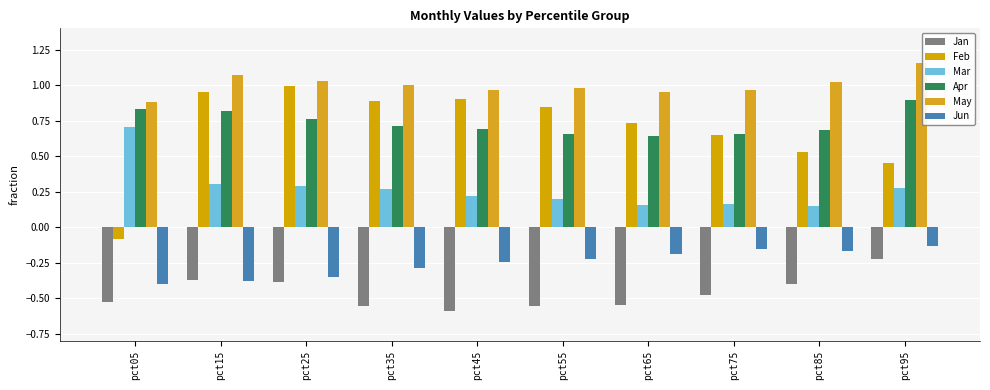

What is the difference between the highest and lowest values at pct35?

1.6